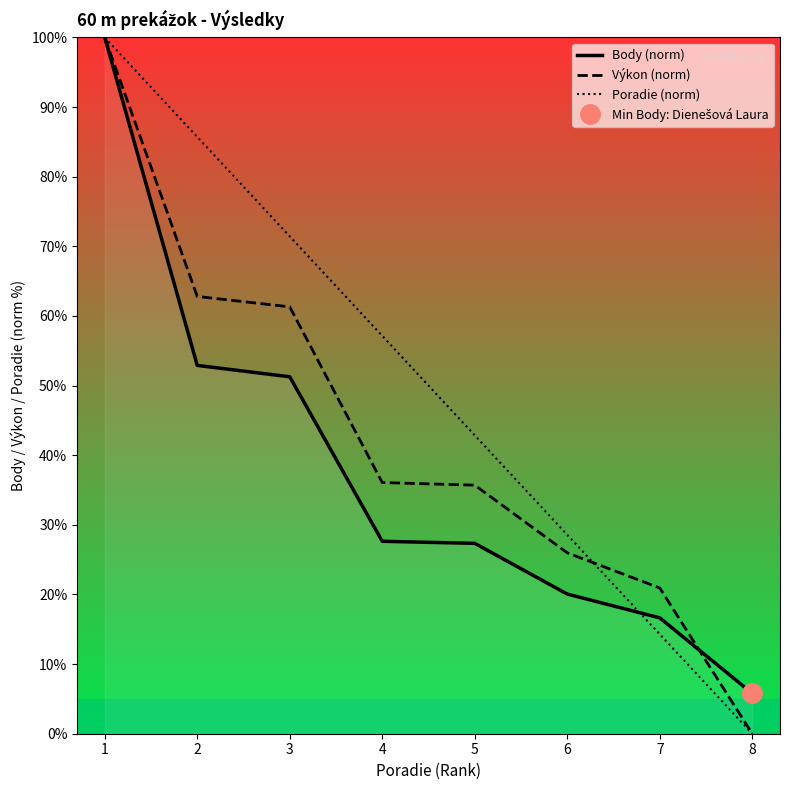

At 8, list the series in order from smallest to largest.

Výkon (norm), Poradie (norm), Body (norm)